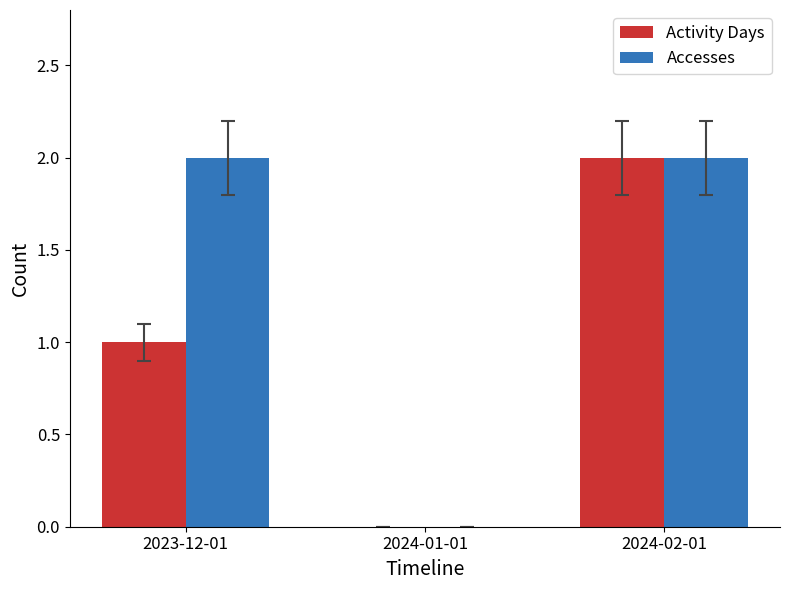

Which series has the largest total across all categories?

Accesses